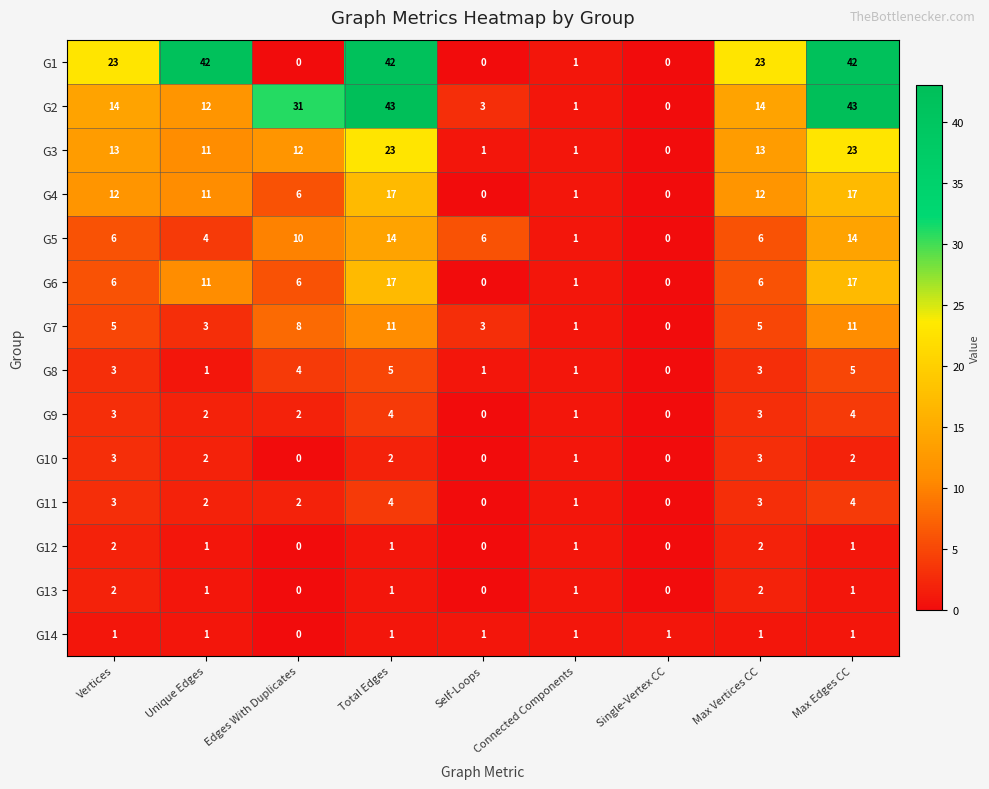

Is the value of G5 at Connected Components greater than the value of G1 at Edges With Duplicates?

Yes